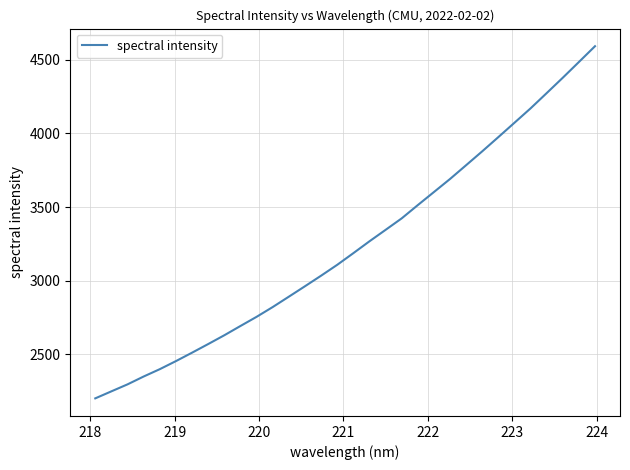

What is the difference between the maximum and minimum values?

2393.2